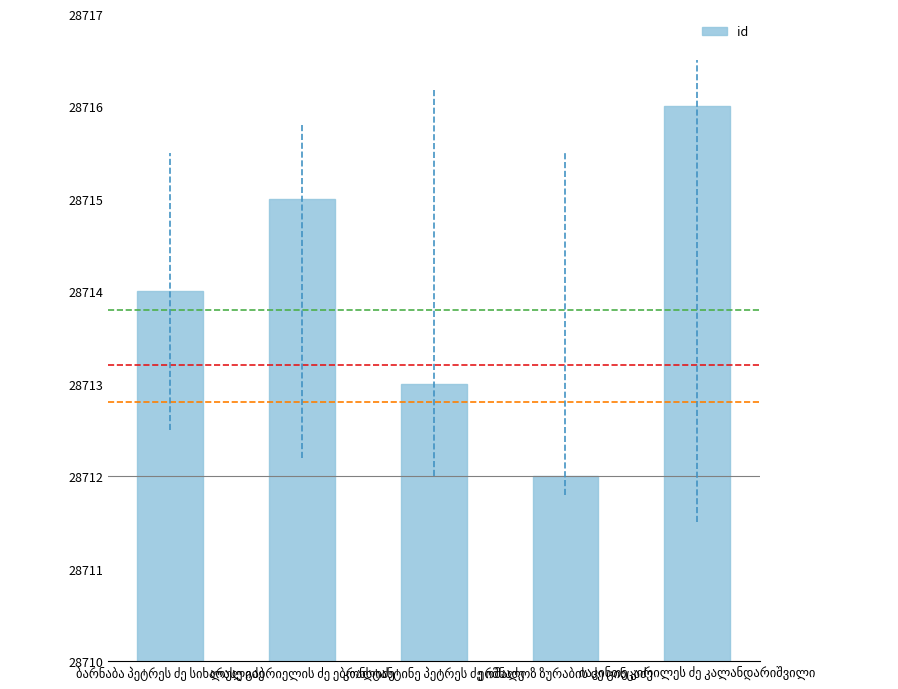

How many categories are shown in the chart?

5